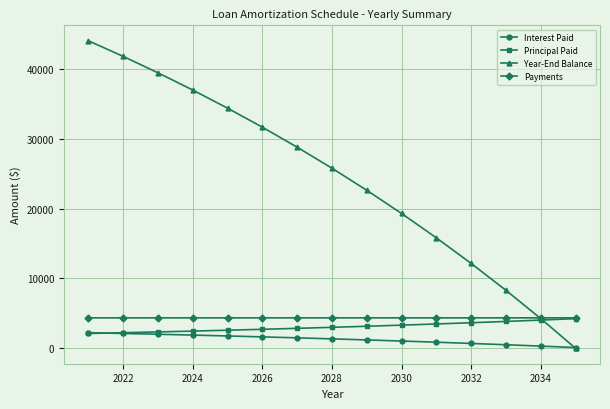

At how many categories does at least one series exceed 8882?

12